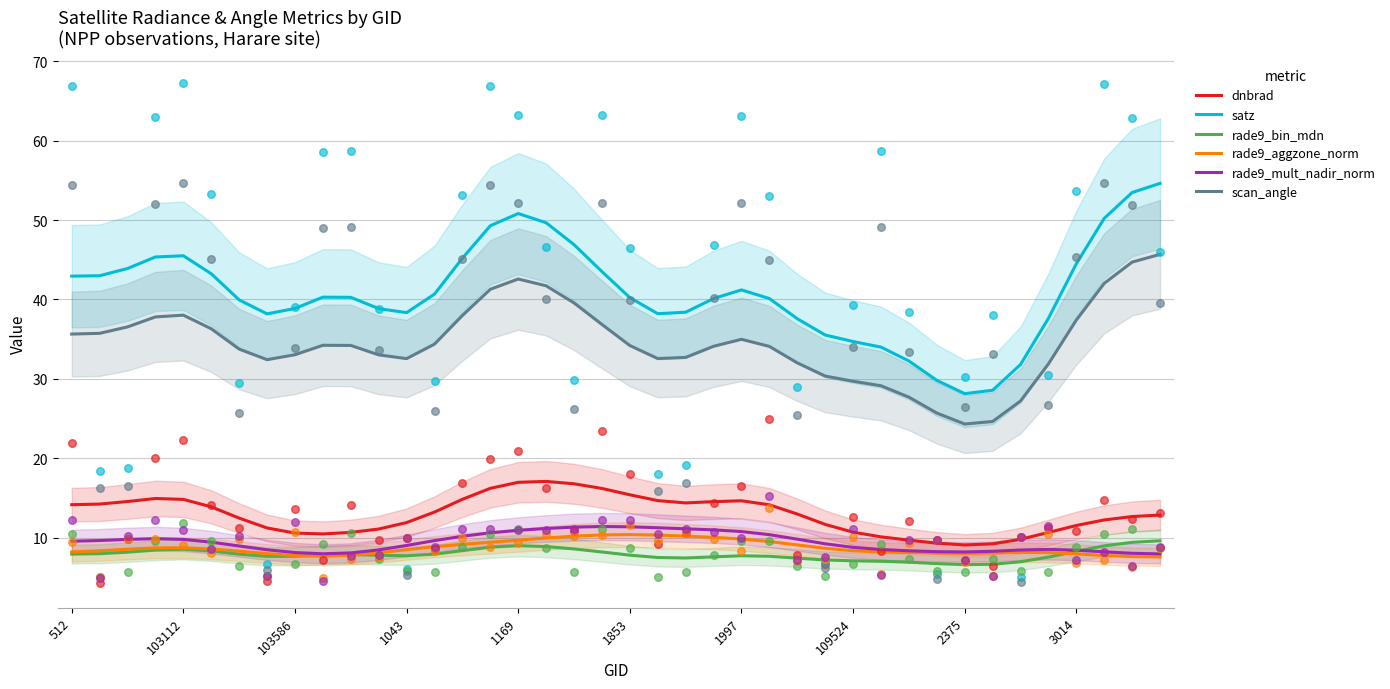

Which series contains the lowest Y value?

rade9_bin_mdn